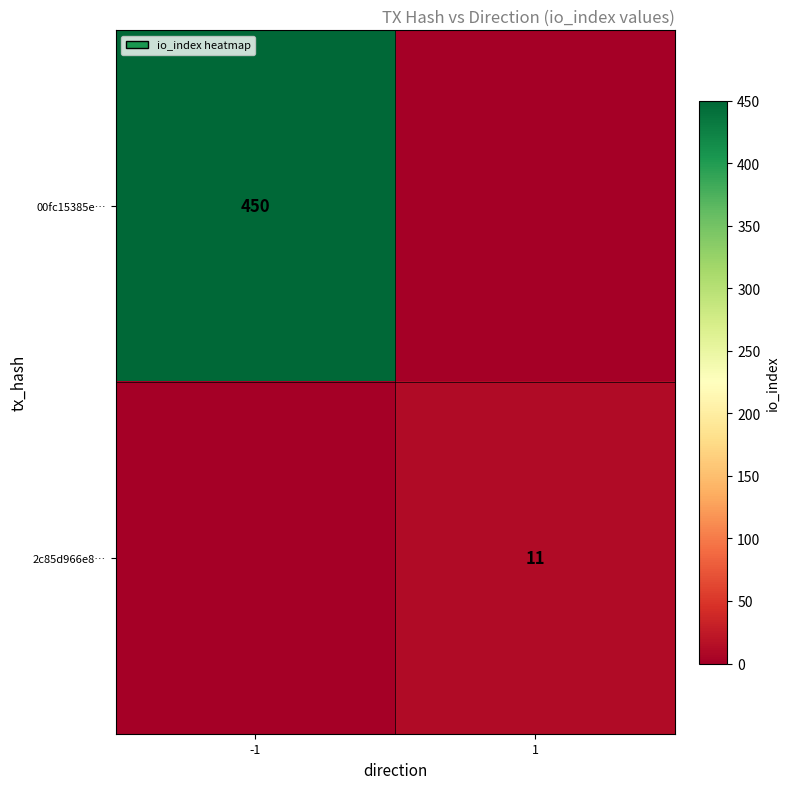

The value of 00fc15385e… at -1 is 450. True or false?

True